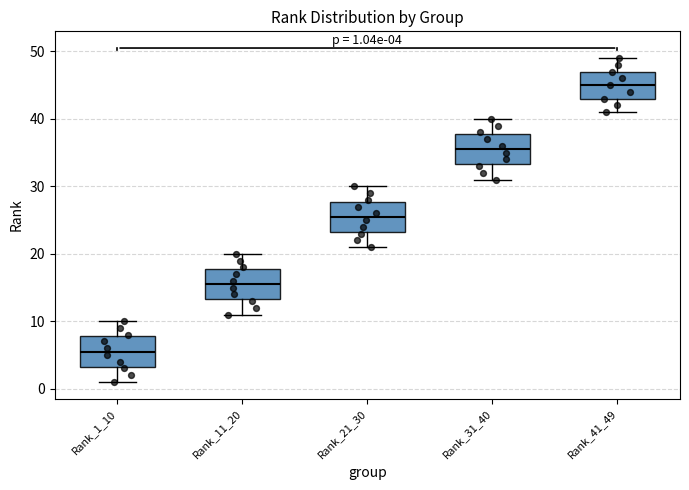

Which box has the highest median line?

Rank_41_49